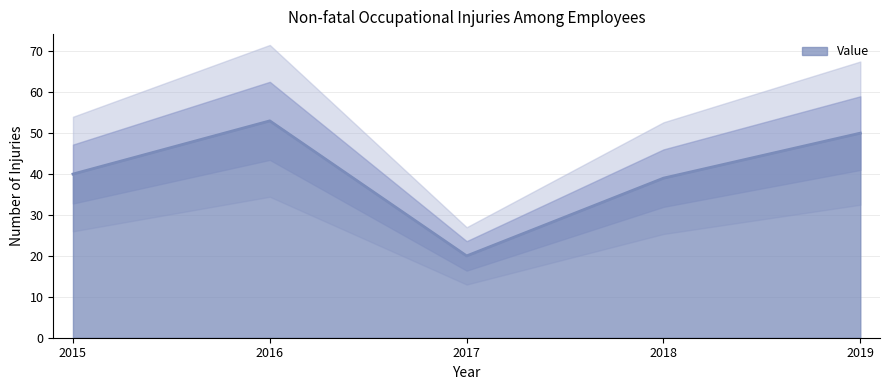

Where is the first local minimum?

2017